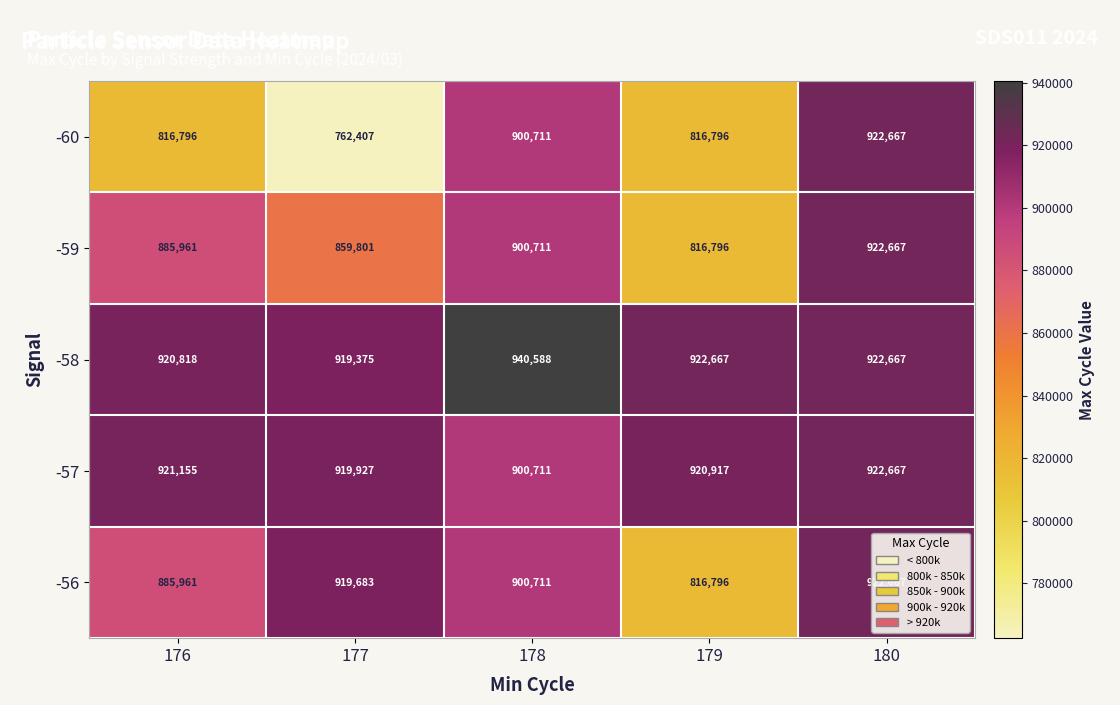

Which series has the widest spread of values?

-60